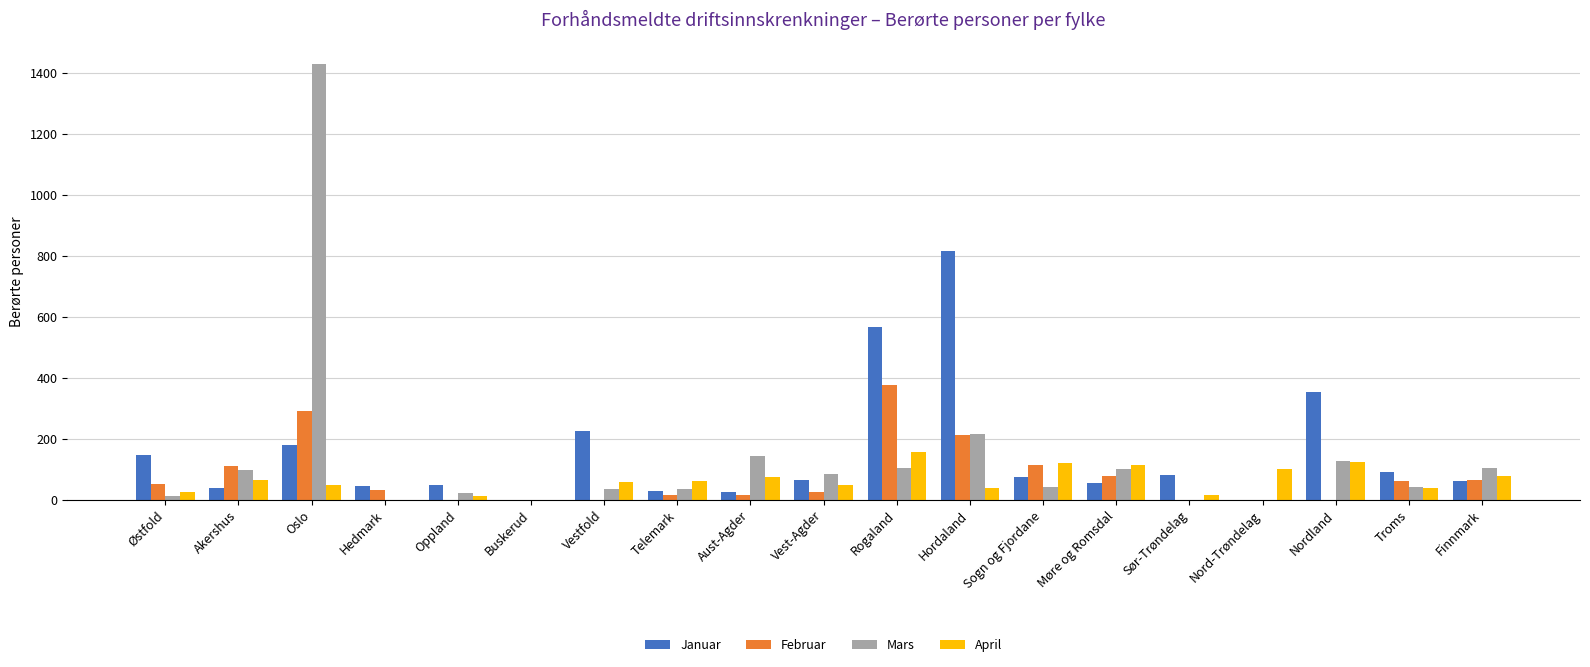

Read the April value at Sogn og Fjordane.

120